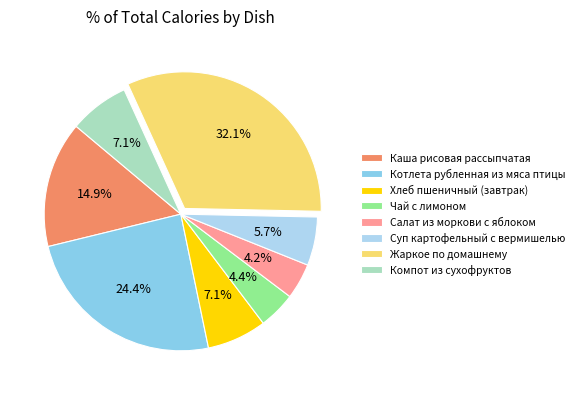

The Жаркое по домашнему slice represents 22% of the pie. True or false?

False